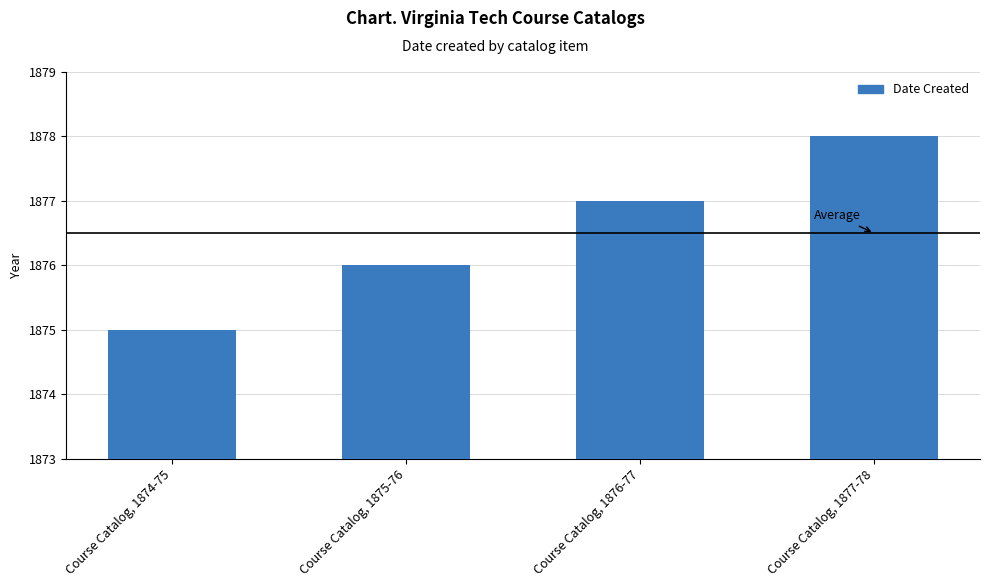

Rank the categories by value from highest to lowest.

Course Catalog, 1877-78, Course Catalog, 1876-77, Course Catalog, 1875-76, Course Catalog, 1874-75